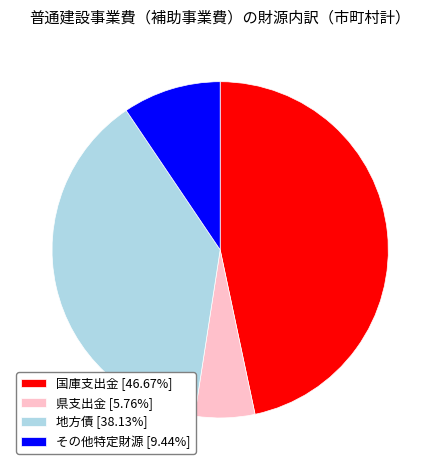

Is その他特定財源 [9.44%] the majority of the pie?

No